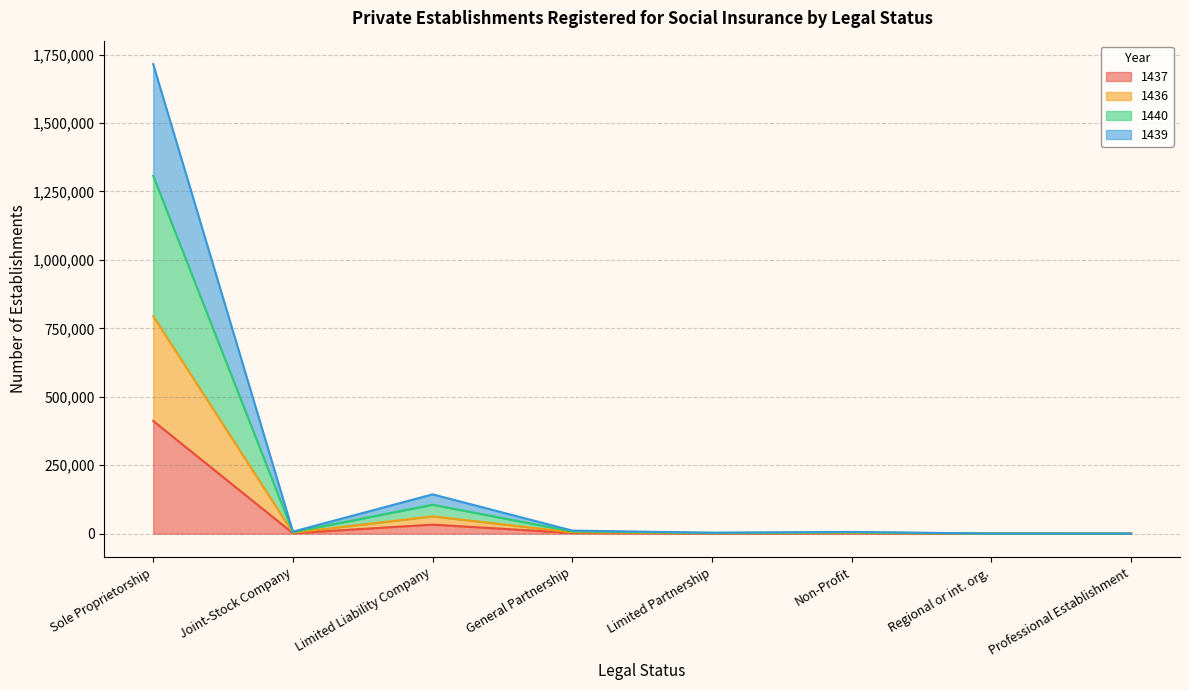

True or false: 1440 and 1436 intersect in this chart.

False